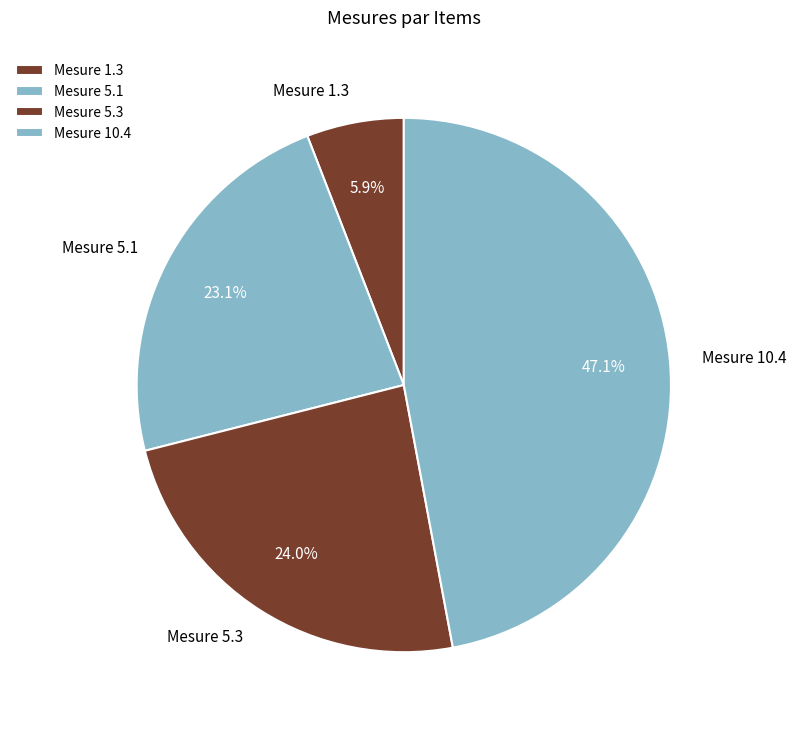

What is the smallest slice in the pie chart?

Mesure 1.3